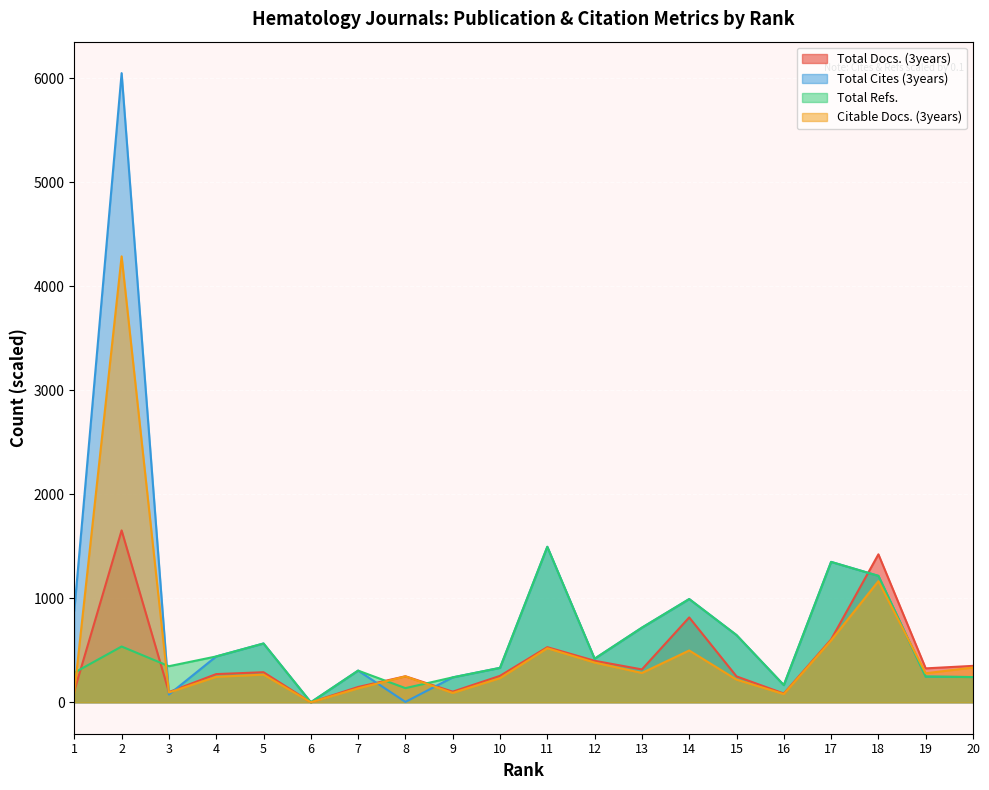

Which series changed the most between 2 and 19?

Total Cites (3years)